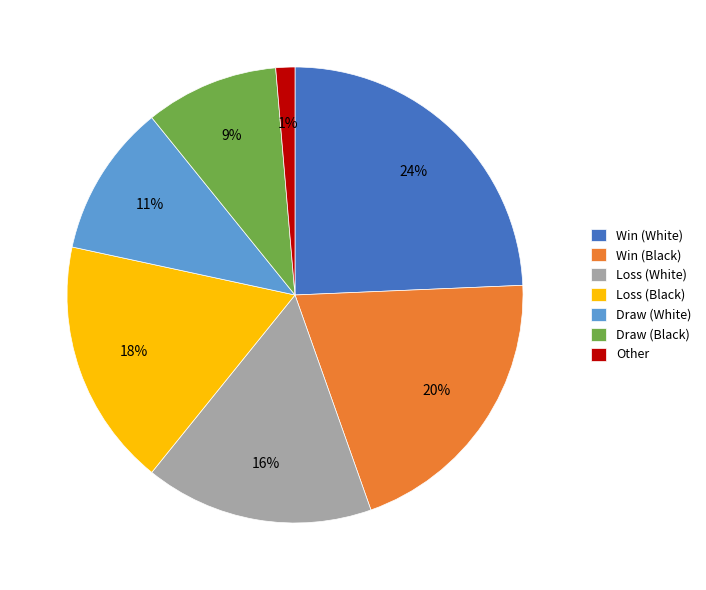

Is the sum of Win (Black) and Loss (White) greater than half?

No